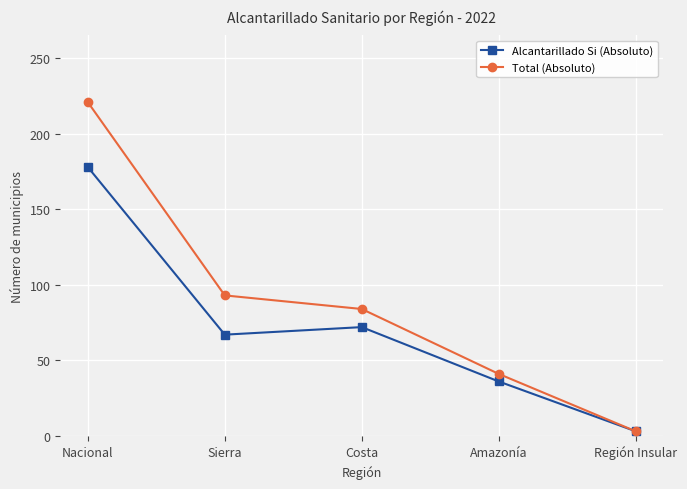

What value does the Alcantarillado Si (Absoluto) series have at Amazonía?

36